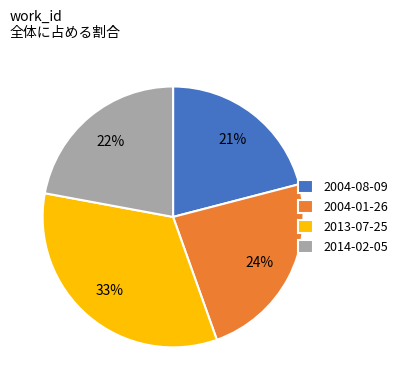

To the nearest percent, what portion does 2004-01-26 represent?

24%